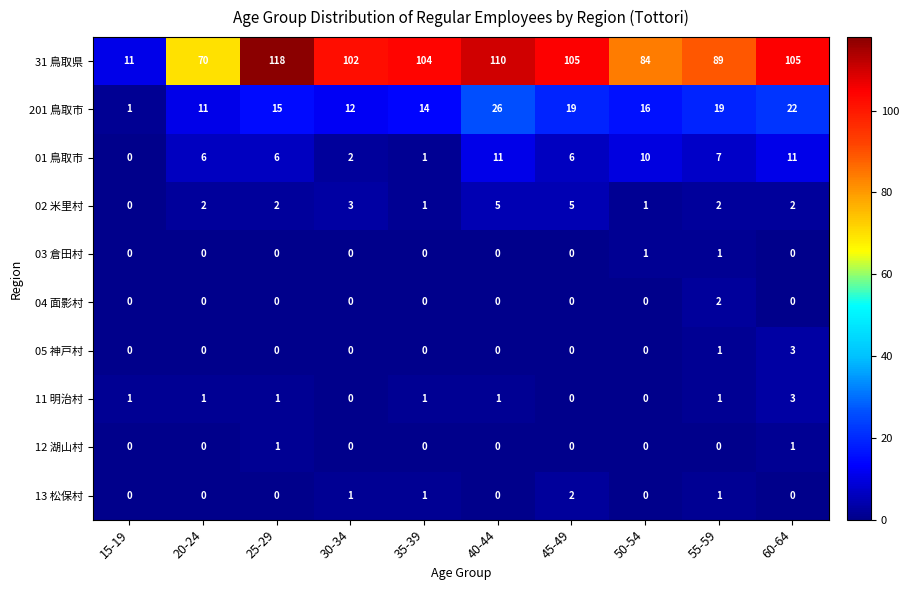

Which series changed the most between 20-24 and 50-54?

31 鳥取県